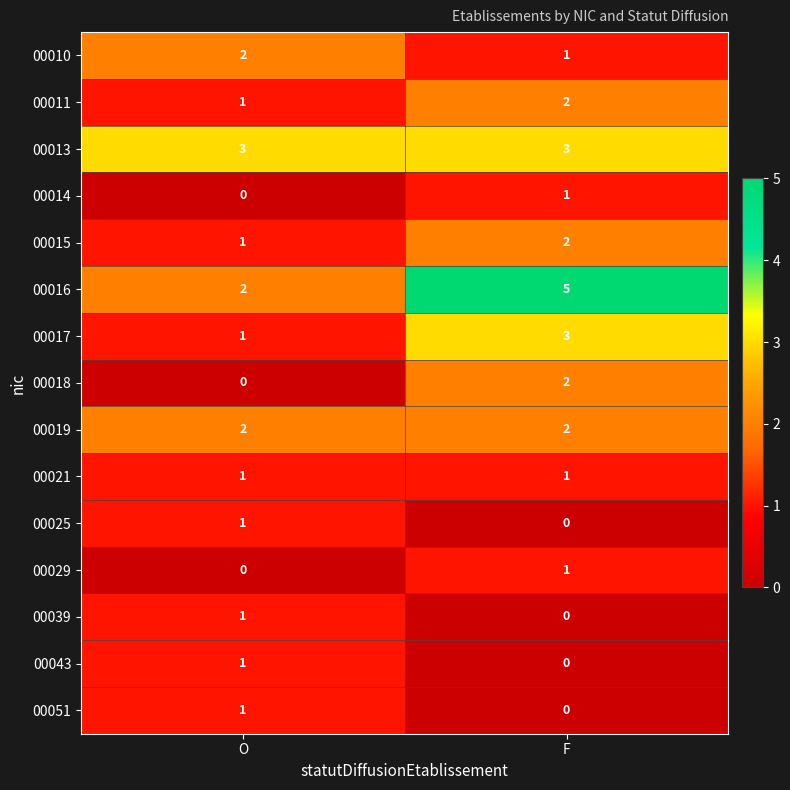

What is the spread (max minus min) of values at O?

3